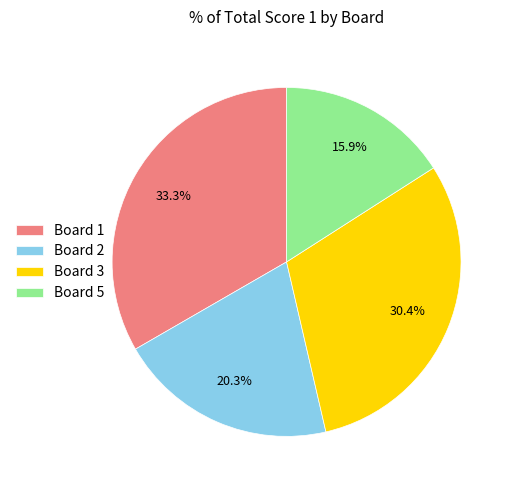

What is the smallest slice in the pie chart?

Board 5